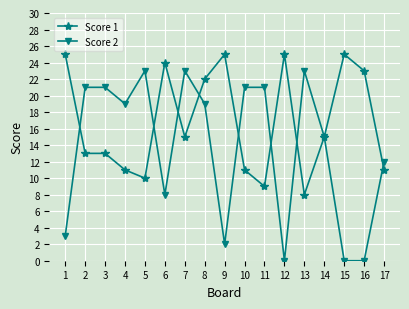

Where do Score 2 and Score 1 first cross each other?

1 and 2